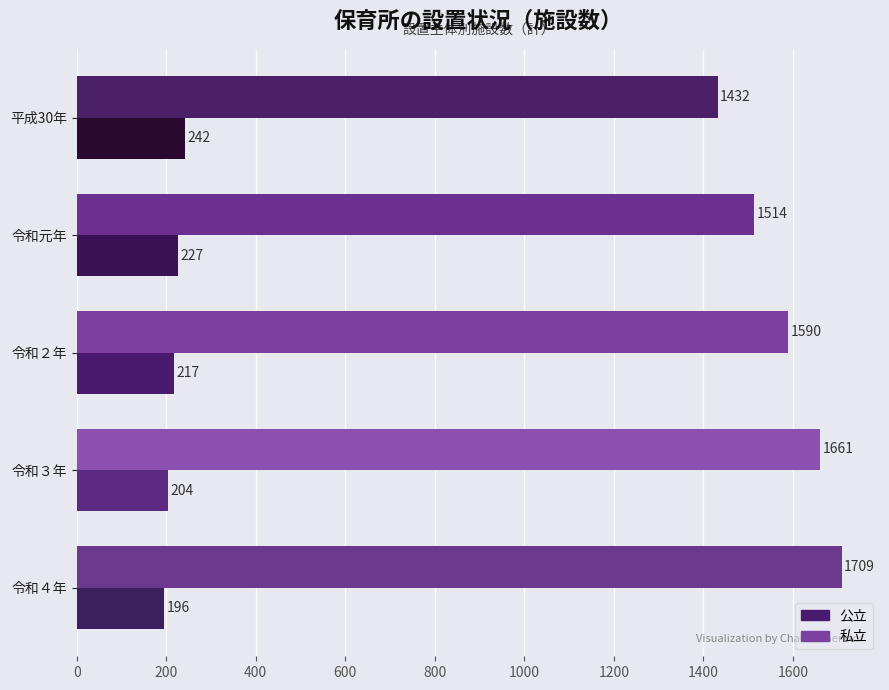

Which series has the largest total across all categories?

私立